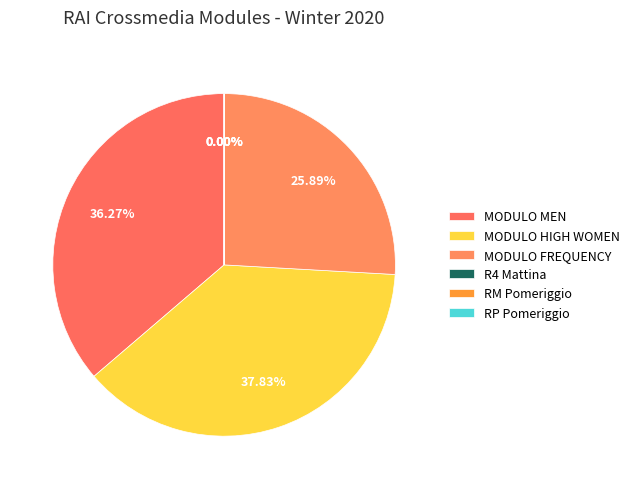

Which slice is the largest?

MODULO HIGH WOMEN